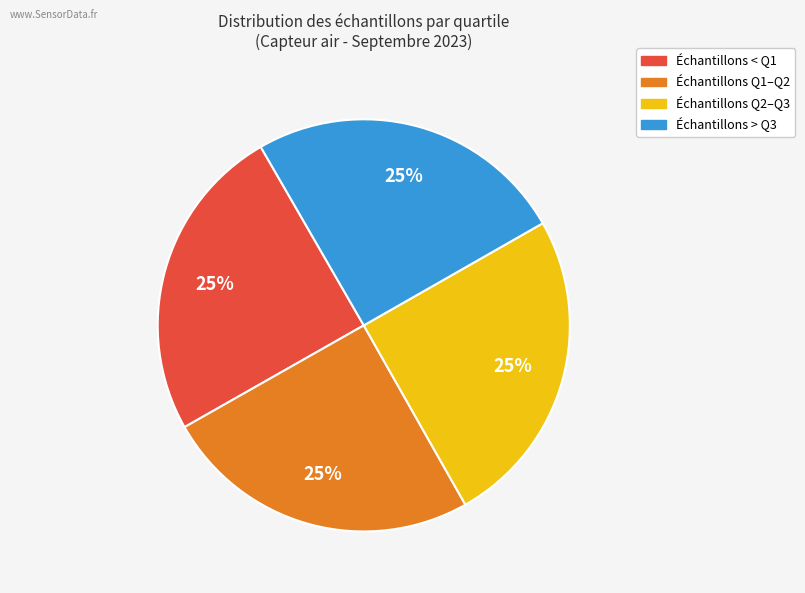

Is there a majority slice in this chart?

No